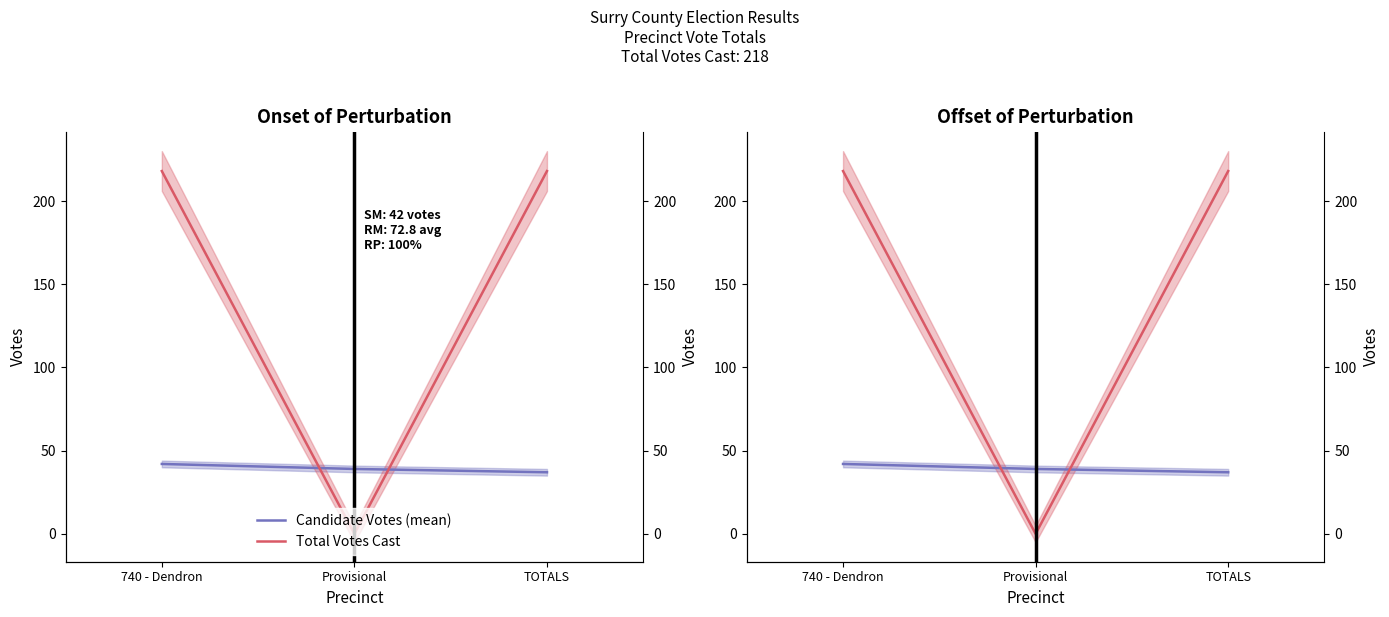

What is the sum of all Candidate Votes (mean) values?

118